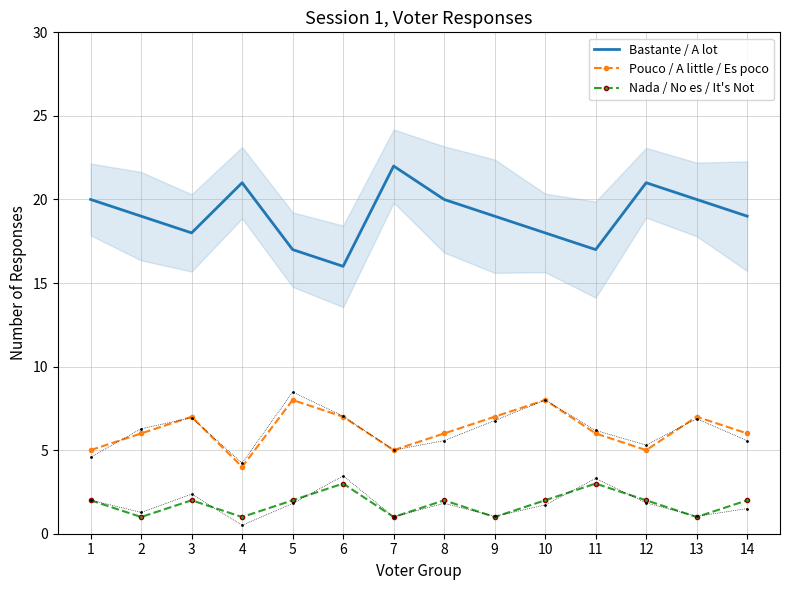

What is the difference between the Bastante / A lot values at 13 and 6?

4